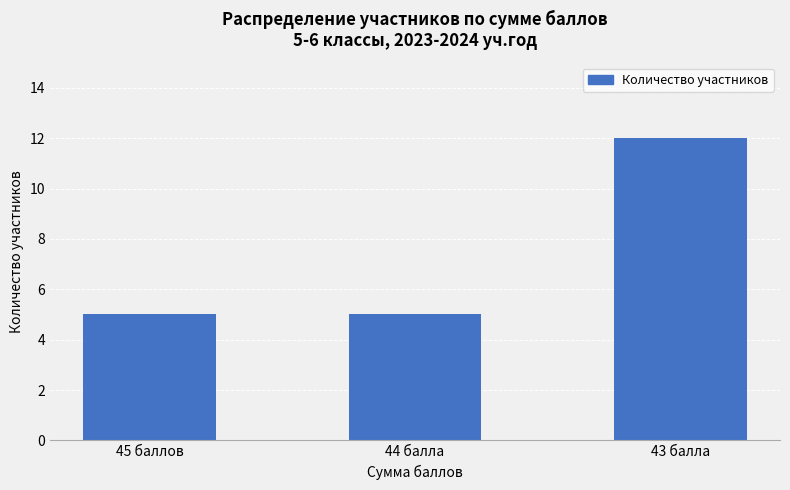

What is the approximate value at 43 балла?

12